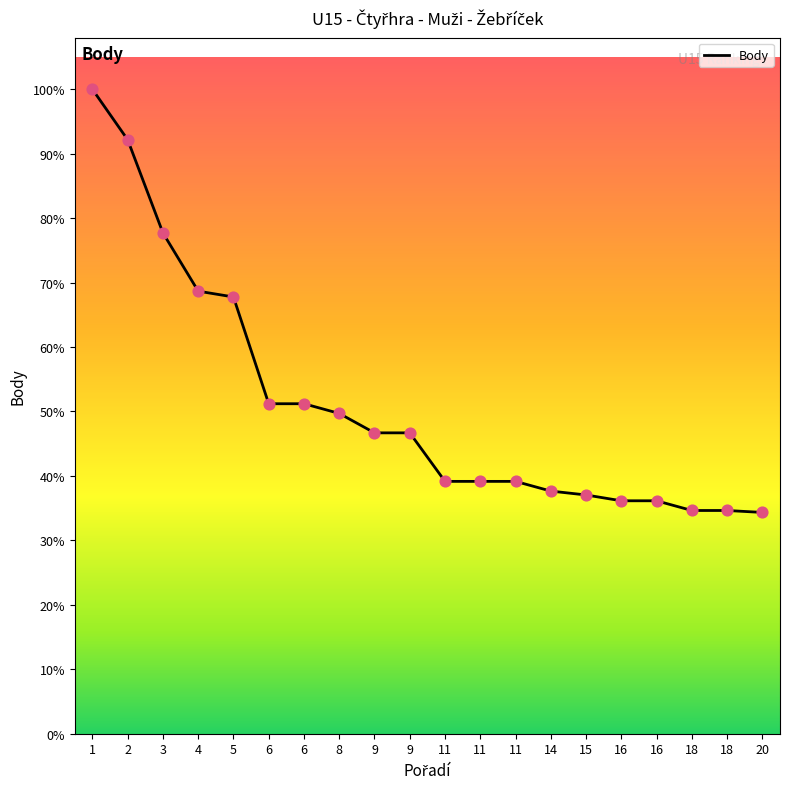

Does the chart have visible grid lines?

No